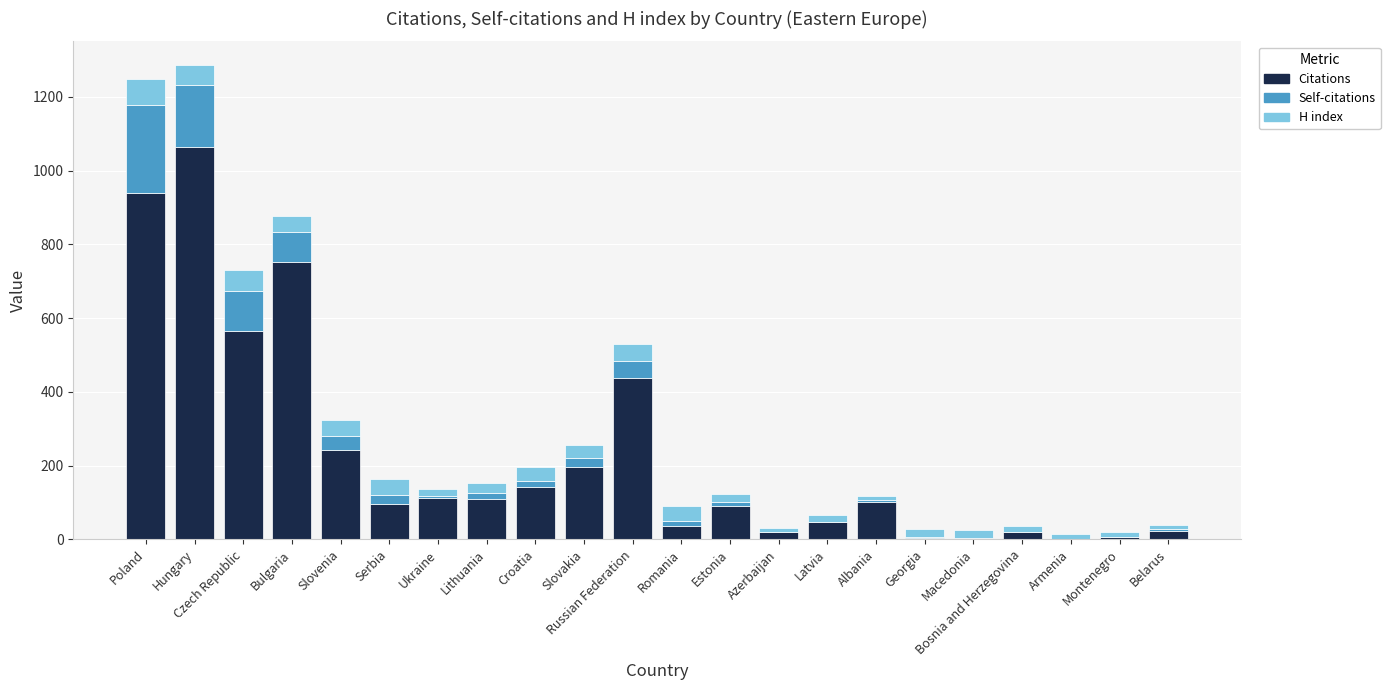

Does the chart contain stacked bars?

Yes